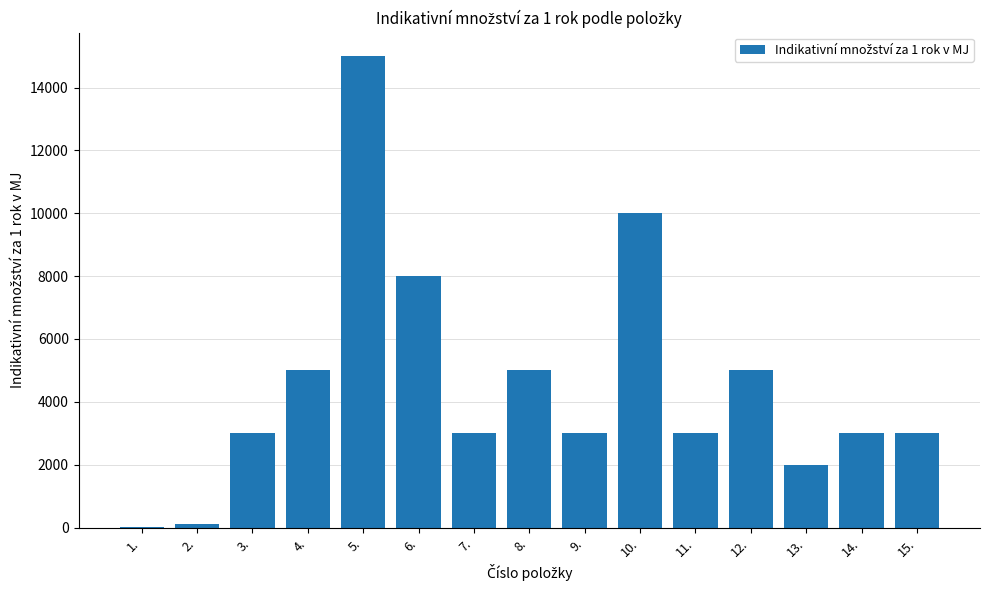

What is the greatest value displayed?

15000